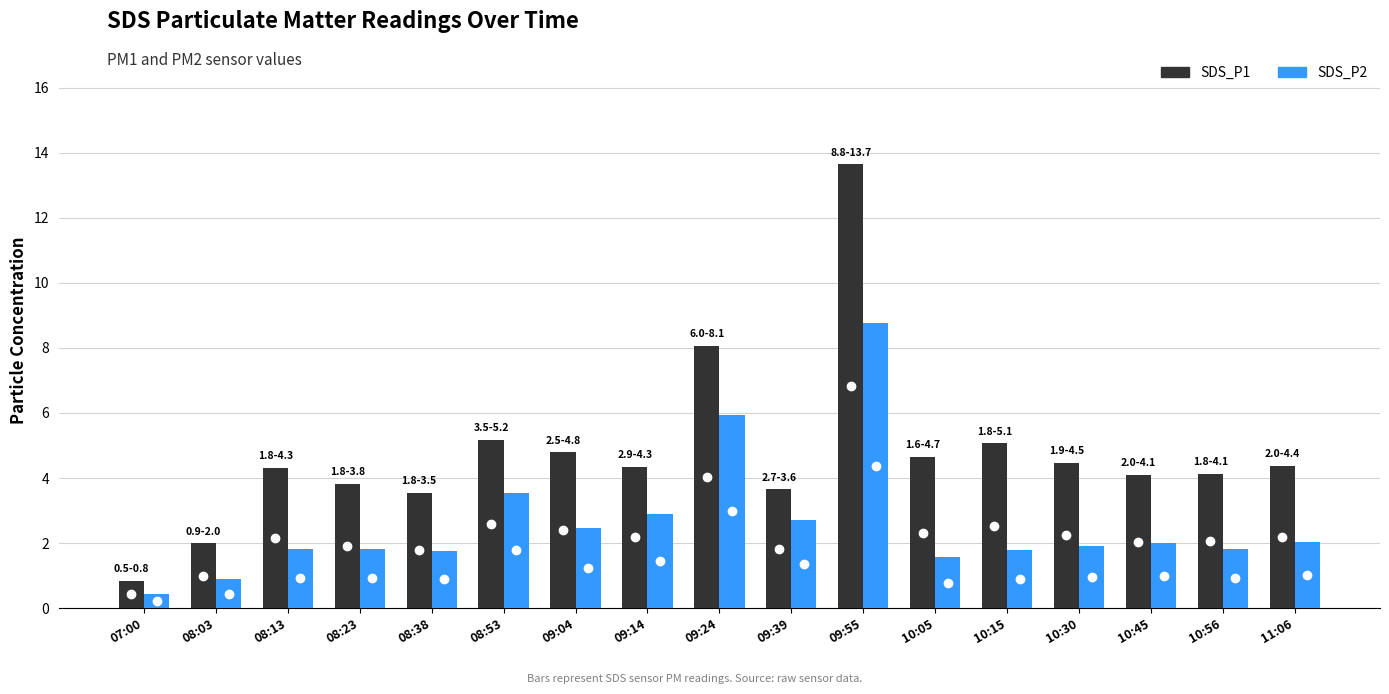

Which category has the lowest value across all series?

07:00